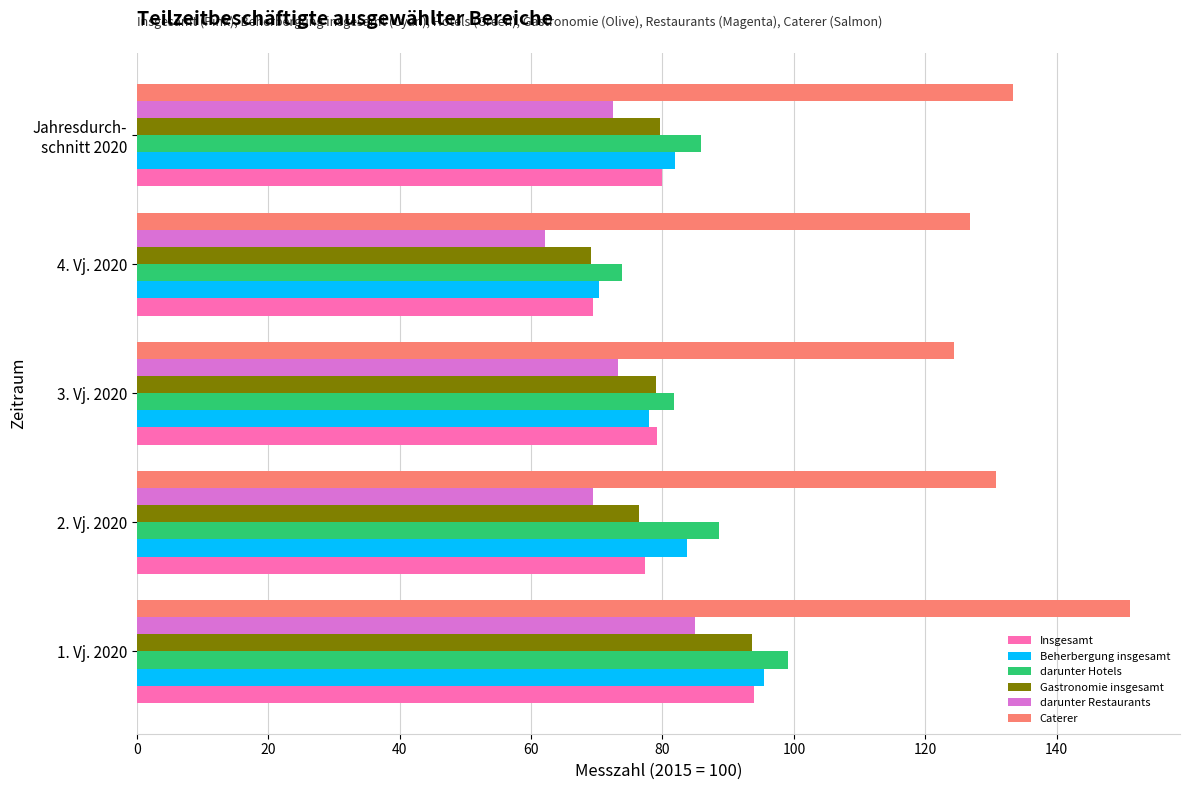

Which label corresponds to the smallest value in the chart?

4. Vj. 2020